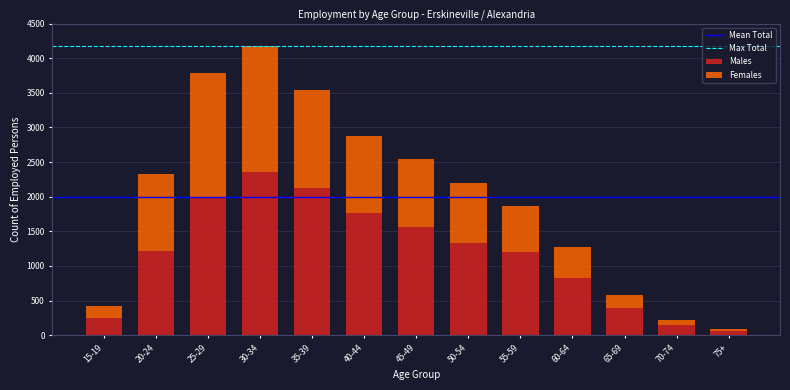

What is the difference between the second highest and second lowest values in the Males series?

1980